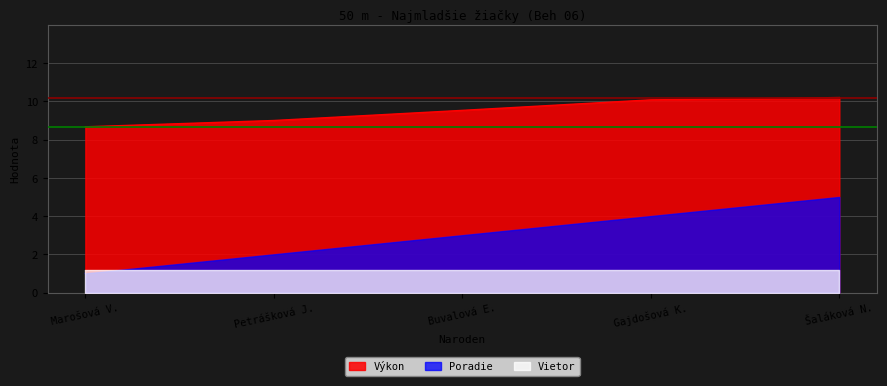

Is it true that Poradie equals 1.0 at Marošová V.?

True